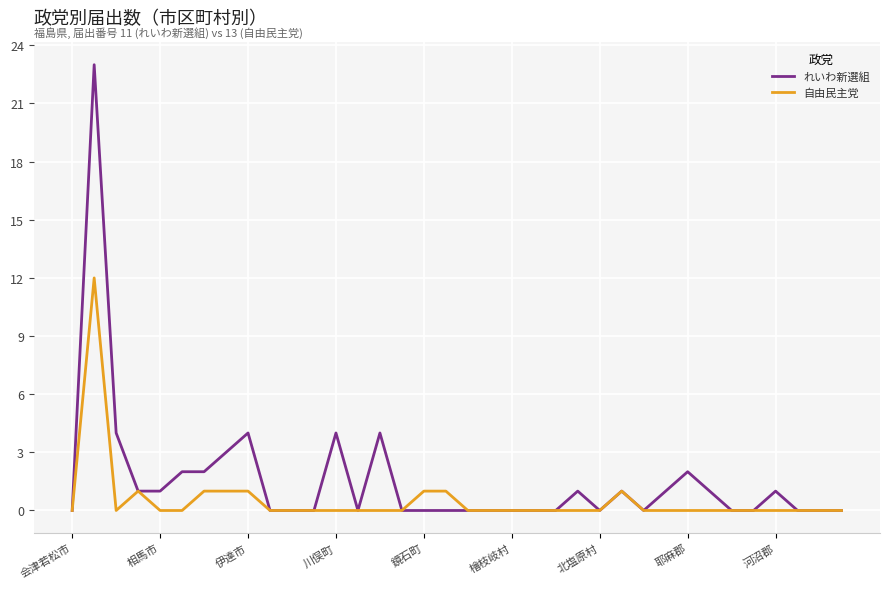

Which series has the largest range (max minus min)?

れいわ新選組